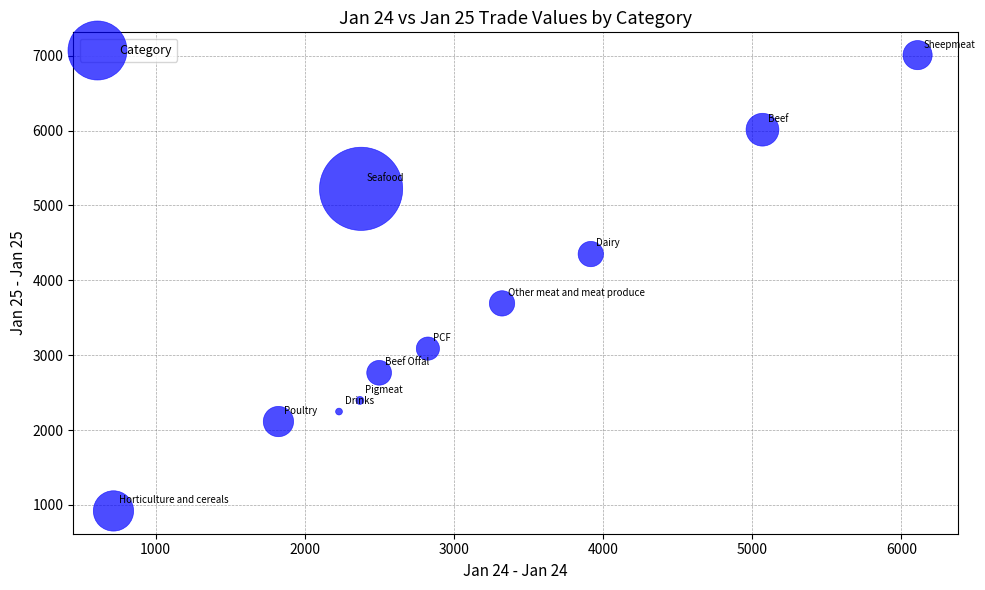

What is the range of Y values (max minus min)?

6088